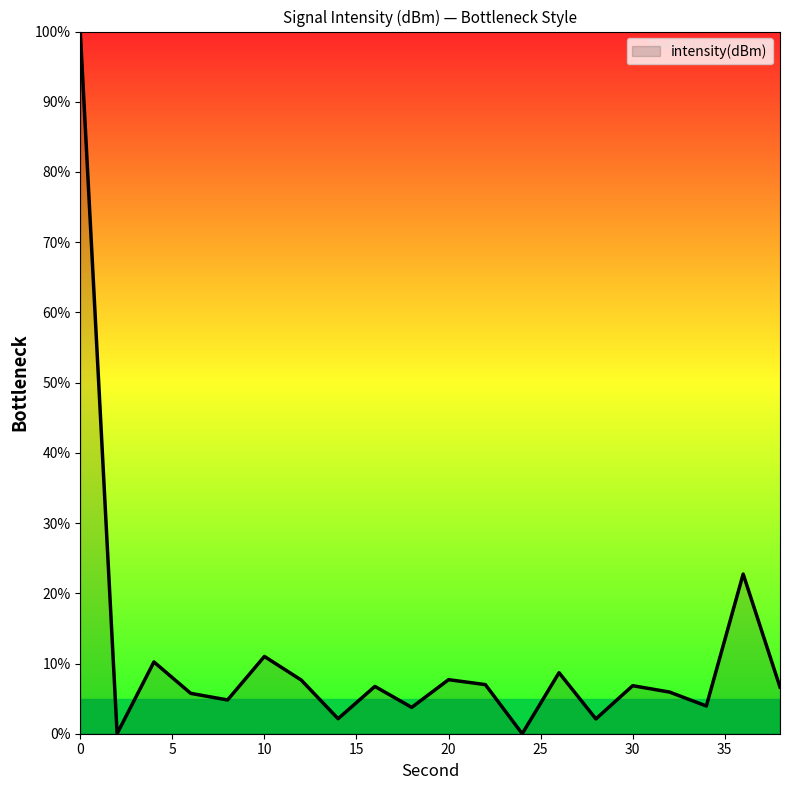

What is the maximum value shown in the chart?

100.0